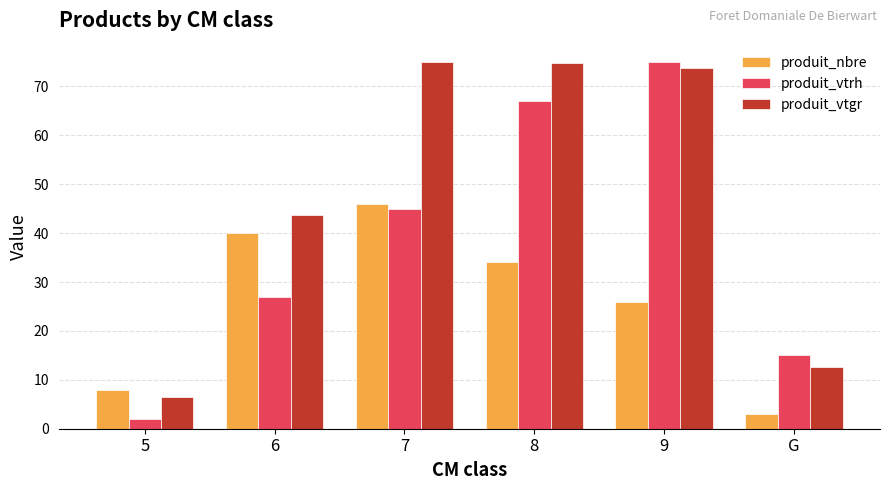

Are the bars grouped side by side (vs. stacked)?

Yes